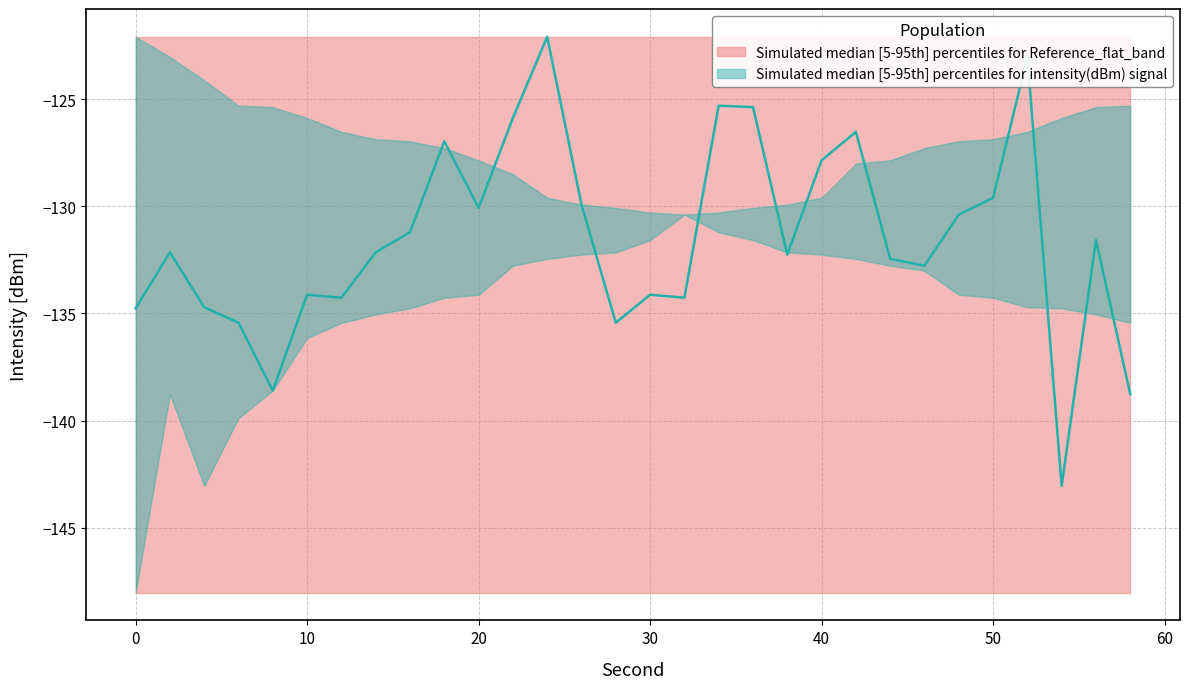

True or false: intensity_median has a value of -131.2 at 16.

True